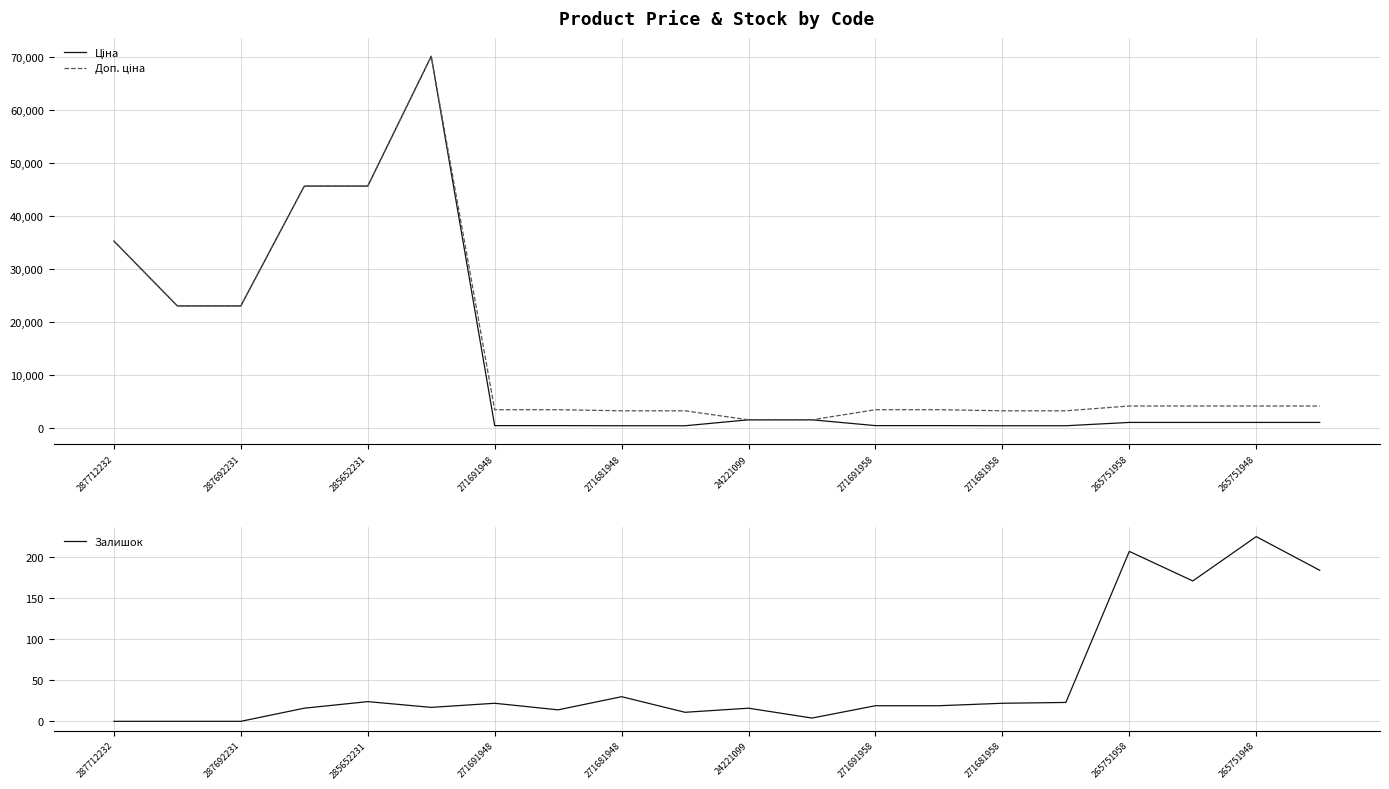

The Залишок series shows 9 at 271681948. True or false?

False